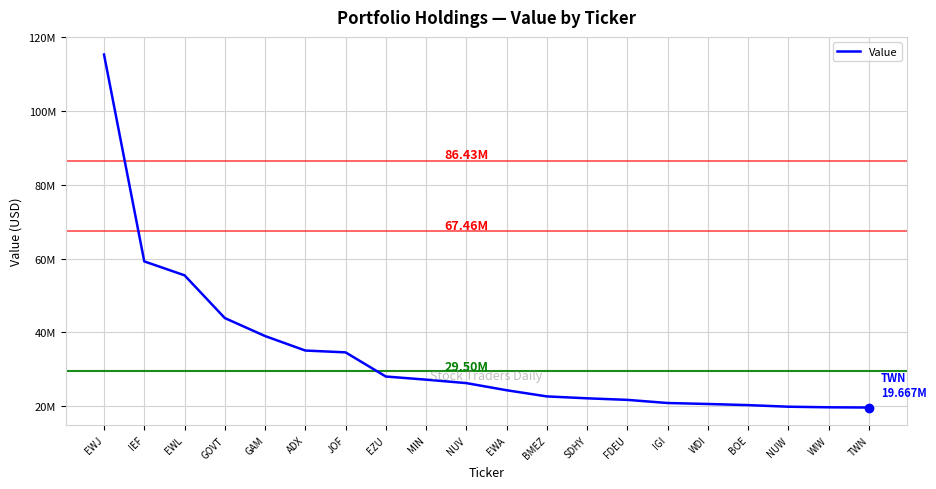

Does the chart have visible grid lines?

Yes